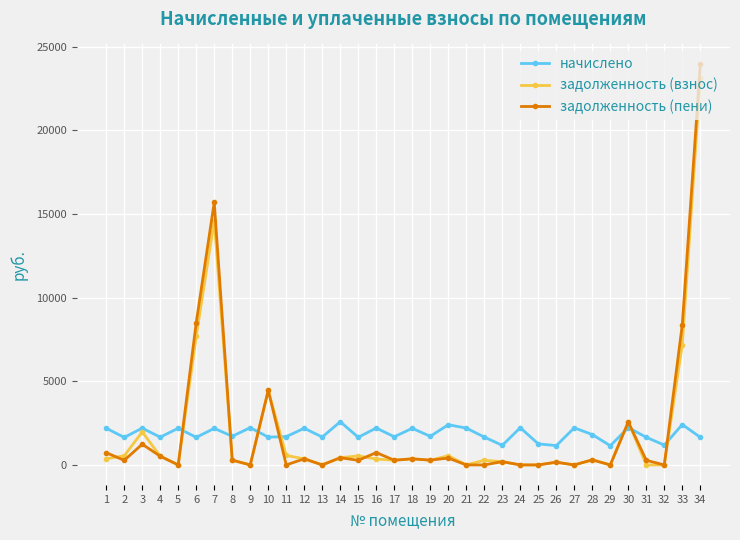

What is the average value of the начислено series?

1861.2